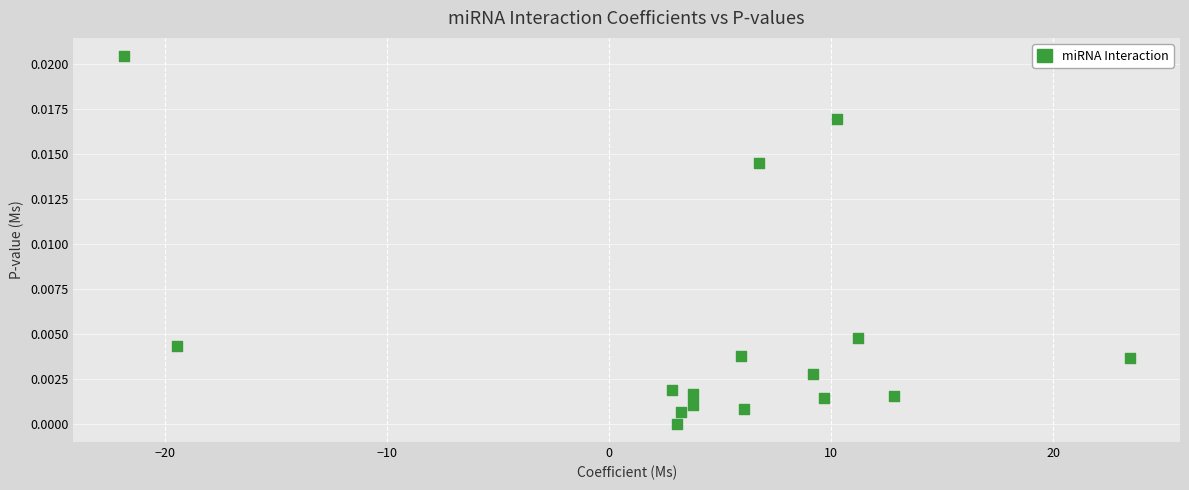

What is the range of X values (max minus min)?

45.3